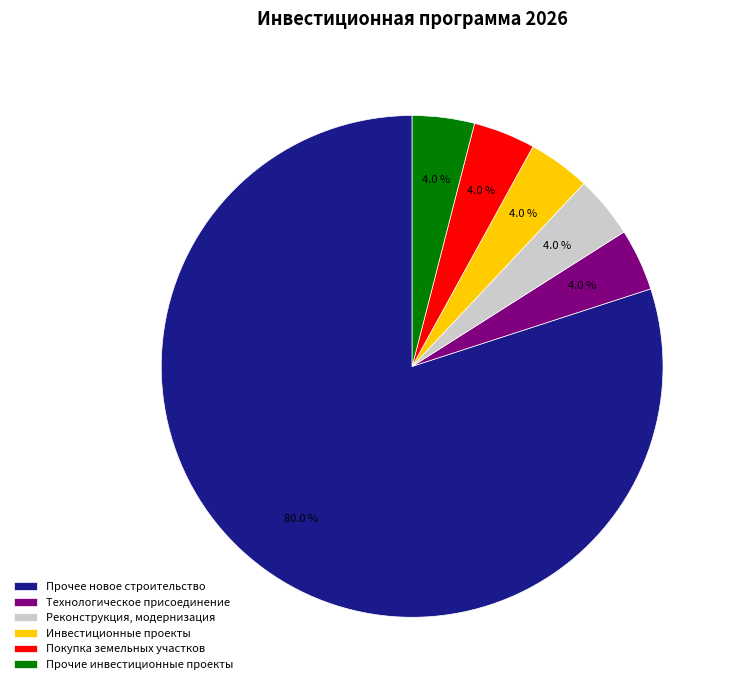

Which category has the biggest portion of the pie?

Прочее новое строительство